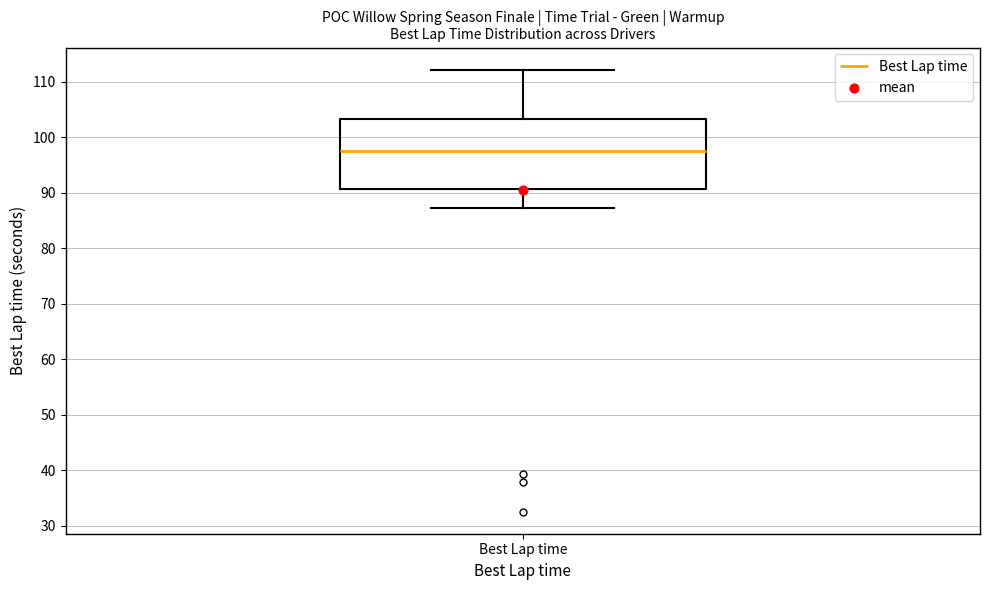

Where is the upper edge of the box for Best Lap time on the y-axis? The values are not printed on the chart, so give them approximately, as read against the axis.

103